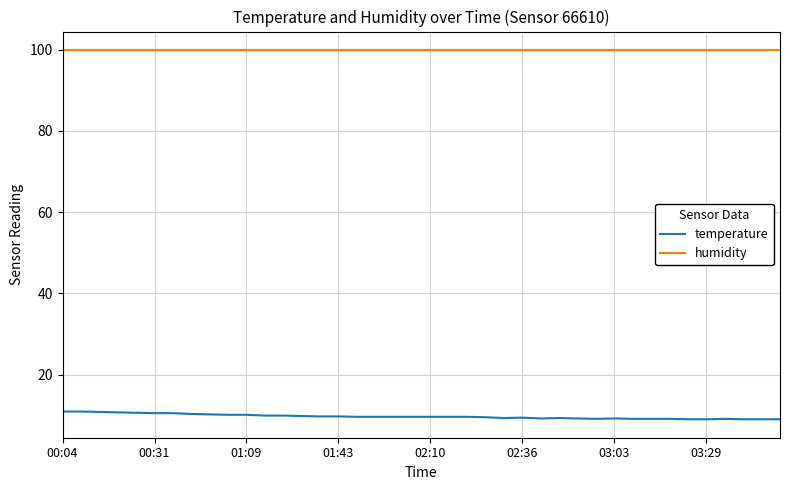

Which series has the largest total across all categories?

humidity